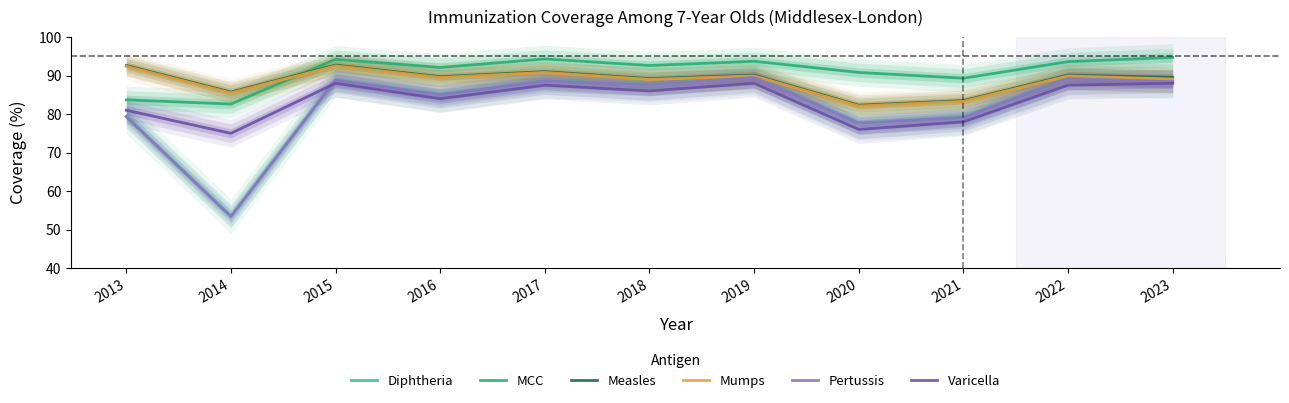

At which category is the sum across all series the highest?

2015